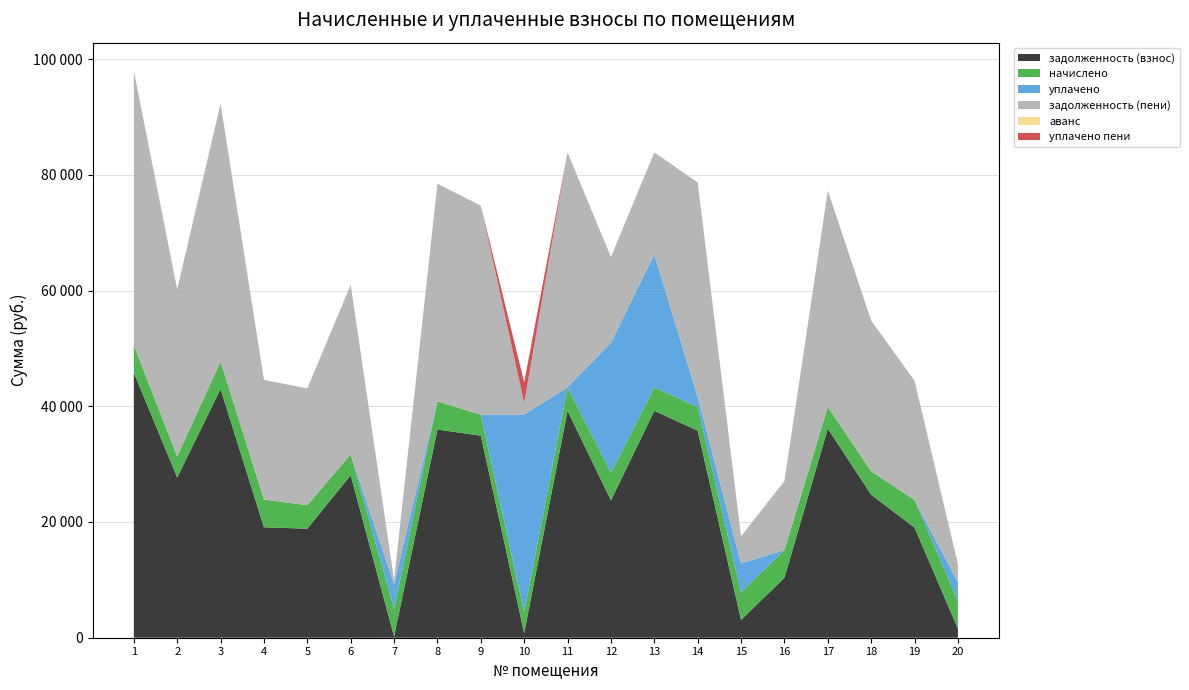

Reading right to left, extract all data points from this chart.

задолженность (взнос): 20=1560.1	19=19028.1	18=24698.2	17=36140.5	16=10356.4	15=3078.8	14=35781.2	13=39217.0	12=23730.2	11=39217.0	10=806.4	9=34920.3	8=35977.5	7=209.0	6=28079.9	5=18838.7	4=19093.6	3=42975.1	2=27686.6	1=45799.4
начислено: 20=4780.8	19=4773.6	18=4057.9	17=3755.5	16=4780.8	15=4780.8	14=4075.2	13=4075.2	12=4780.8	11=4075.2	10=3628.8	9=3628.8	8=4881.6	7=4773.6	6=3625.9	5=4060.8	4=4787.3	3=4773.6	2=3628.8	1=4759.2
уплачено: 20=3215.0	19=0.0	18=0.0	17=0.0	16=0.0	15=5000.0	14=1700.0	13=22972.8	12=22473.1	11=0.0	10=34114.8	9=0.0	8=0.0	7=4254.0	6=0.0	5=0.0	4=0.0	3=0.0	2=0.0	1=0.0
задолженность (пени): 20=3153.7	19=20619.3	18=26050.8	17=37392.4	16=11950.0	15=4672.4	14=37139.6	13=17602.6	12=14823.9	11=40575.4	10=2016.0	9=36129.9	8=37604.7	7=740.2	6=29288.6	5=20192.3	4=20689.3	3=44566.3	2=28896.2	1=47385.8
аванс: 20=0.0	19=0.0	18=0.0	17=0.0	16=0.0	15=0.0	14=0.0	13=0.0	12=0.0	11=0.0	10=0.0	9=0.0	8=0.0	7=0.0	6=0.0	5=0.0	4=0.0	3=0.0	2=0.0	1=0.0
уплачено пени: 20=0.0	19=0.0	18=0.0	17=0.0	16=0.0	15=0.0	14=0.0	13=0.0	12=0.0	11=0.0	10=3570.2	9=0.0	8=0.0	7=0.0	6=0.0	5=0.0	4=0.0	3=0.0	2=0.0	1=0.0